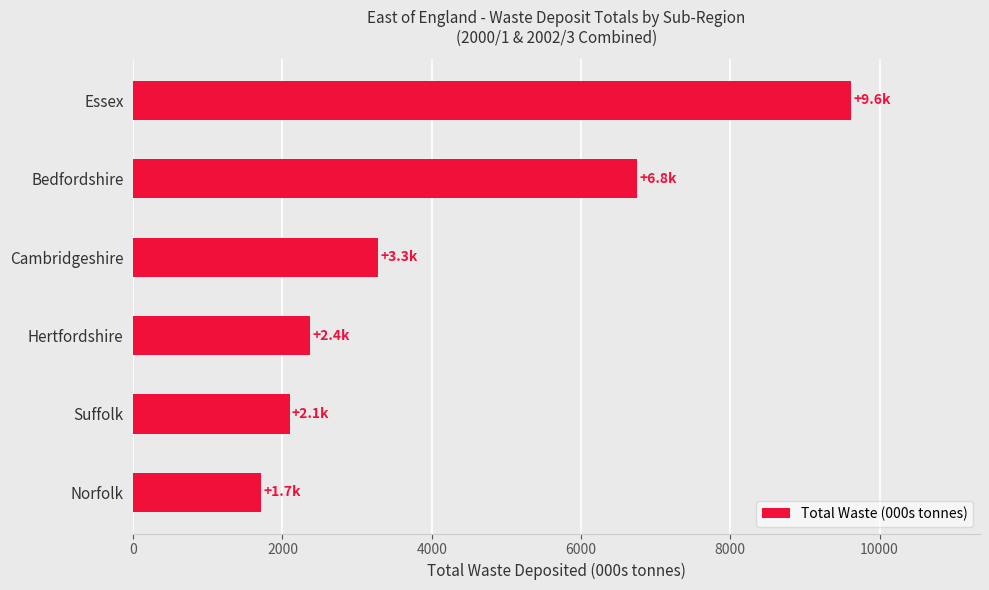

List the labels in order of value, smallest first.

Norfolk, Suffolk, Hertfordshire, Cambridgeshire, Bedfordshire, Essex